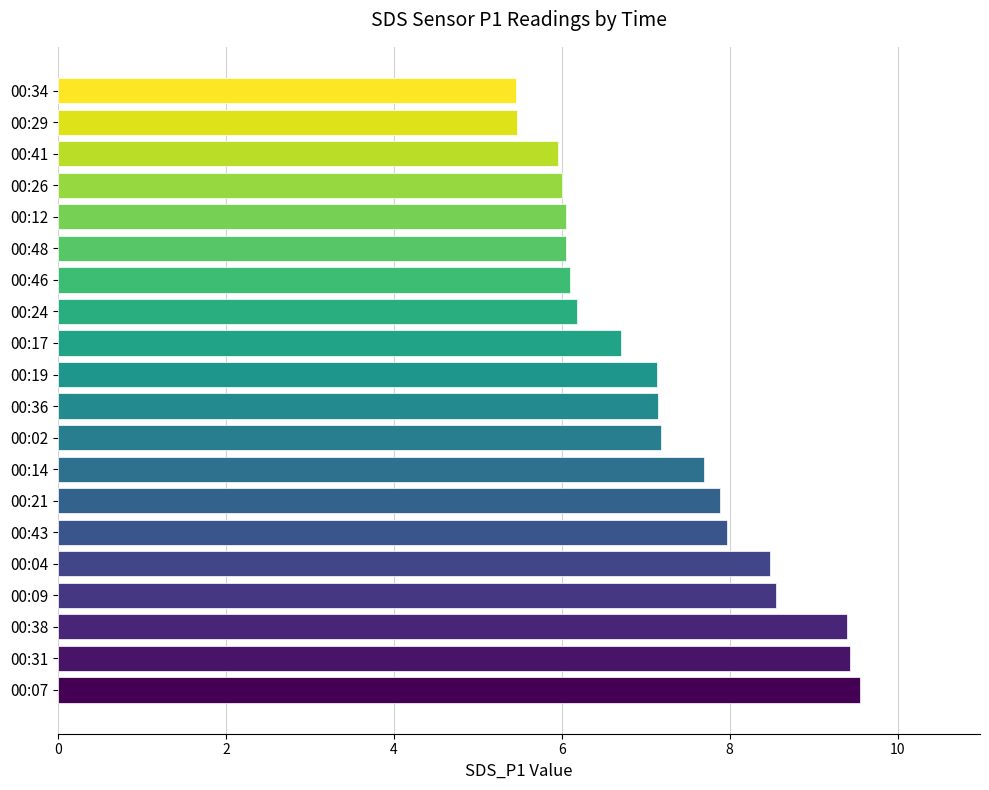

The chart shows a value of 5.5 at 00:34. True or false?

True